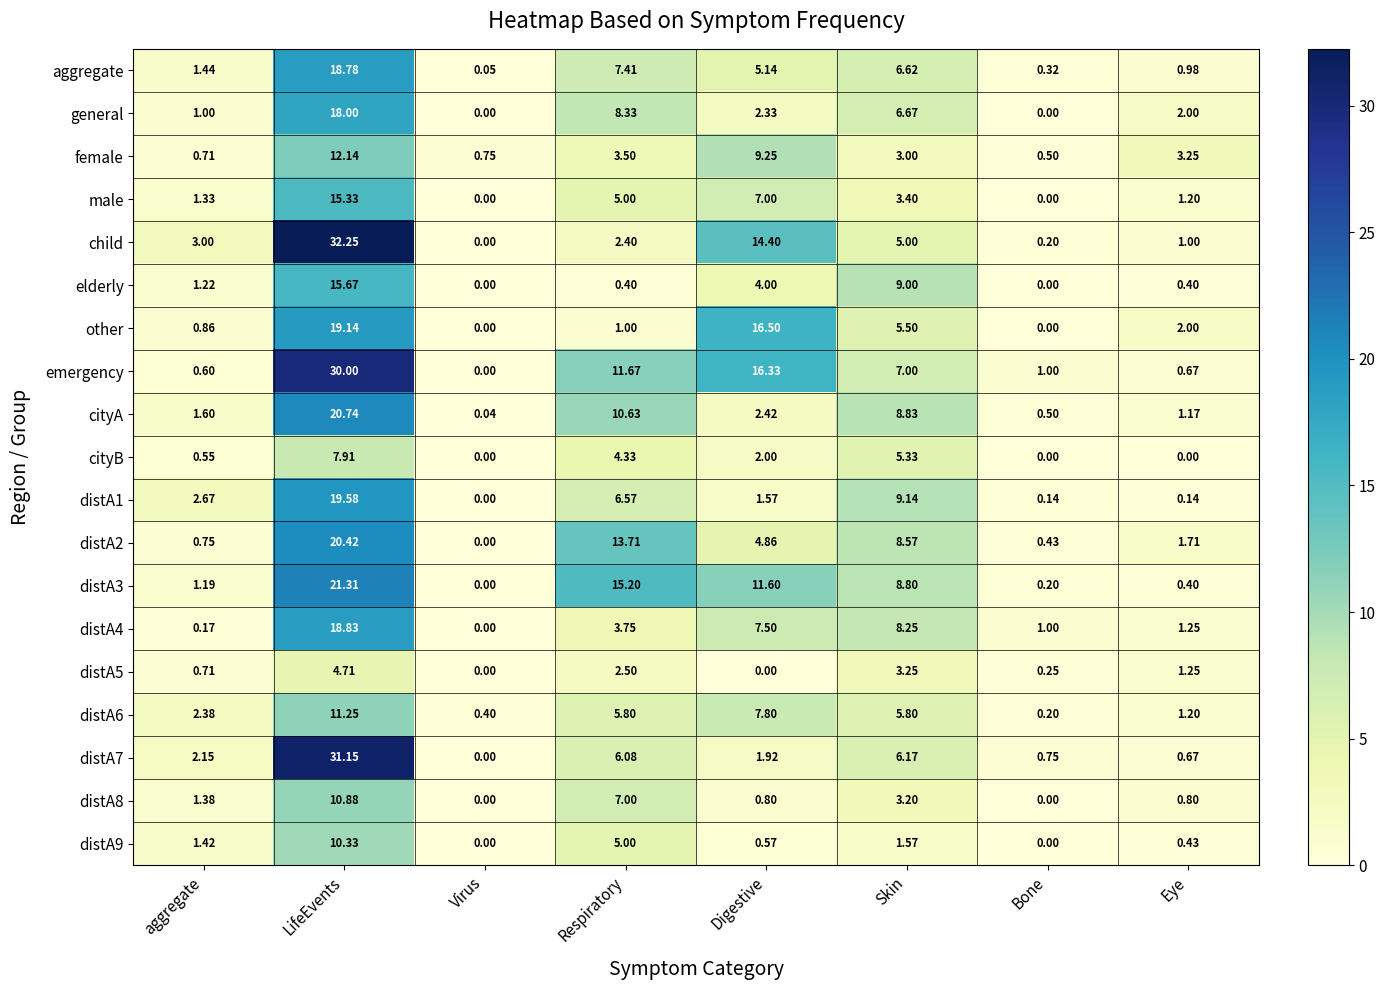

Which series has the largest total across all categories?

emergency